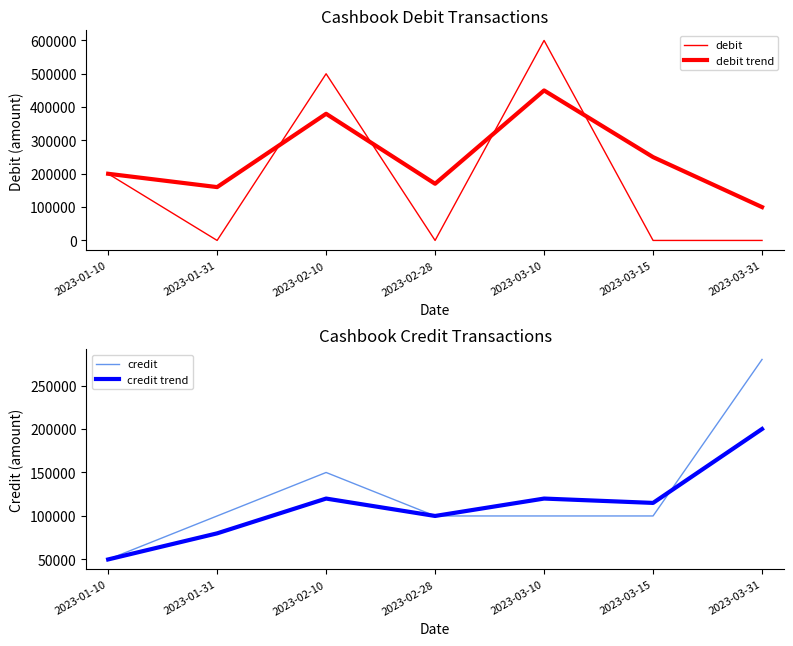

What position from the left is 2023-02-10?

3